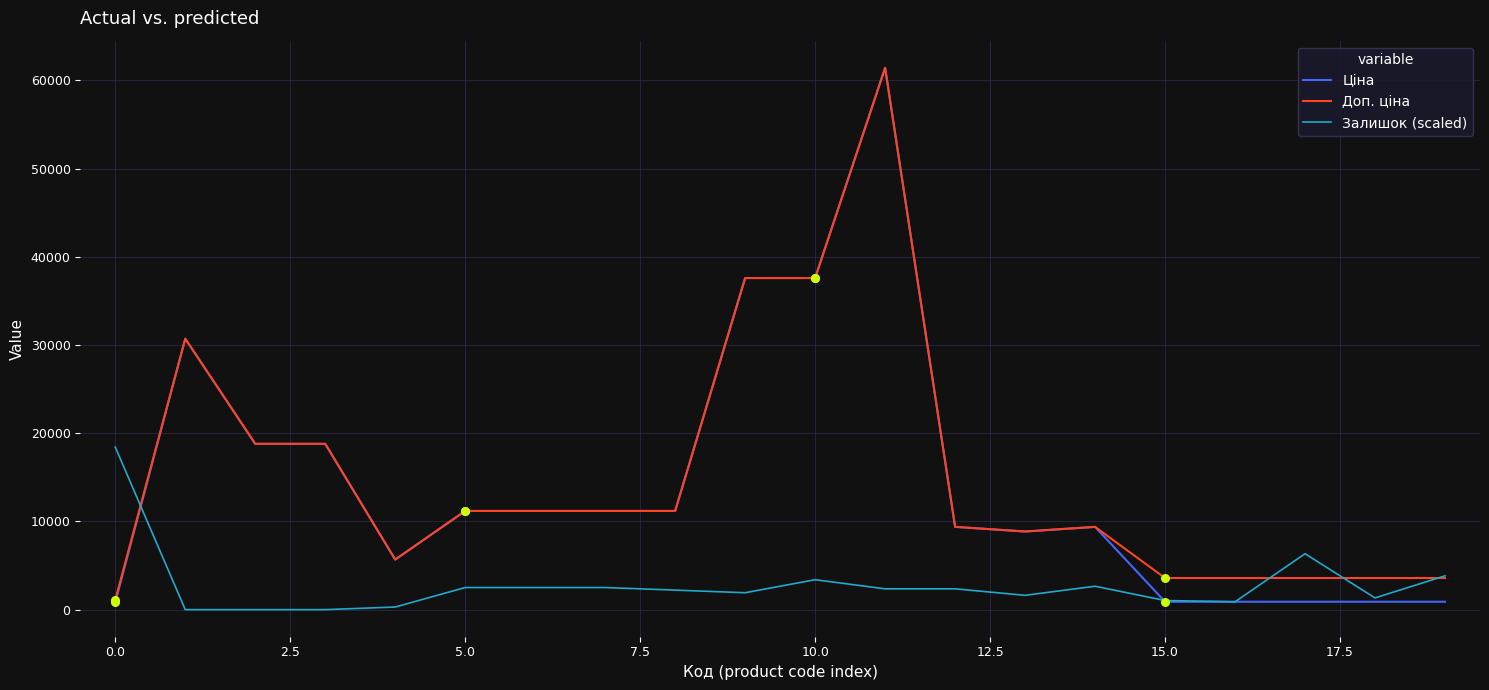

Which series has the widest spread of values?

Ціна